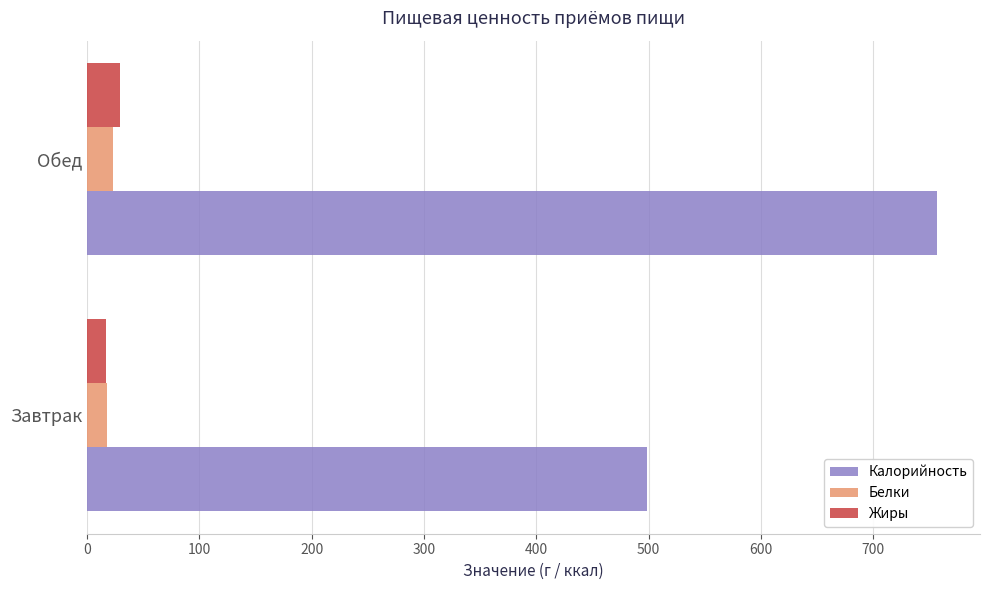

How many distinct data groups are displayed?

3